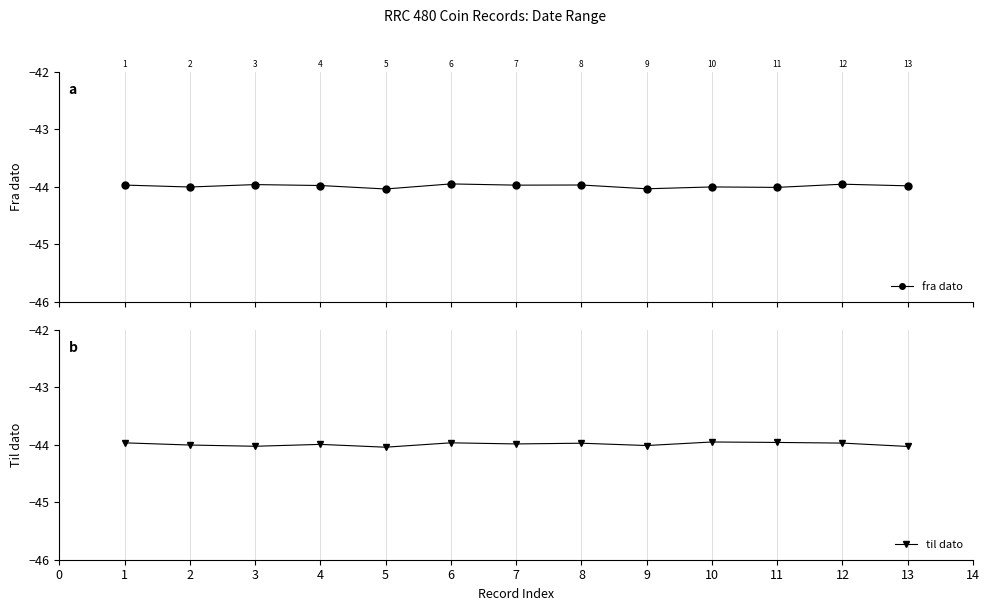

True or false: fra dato and til dato cross at least once.

True